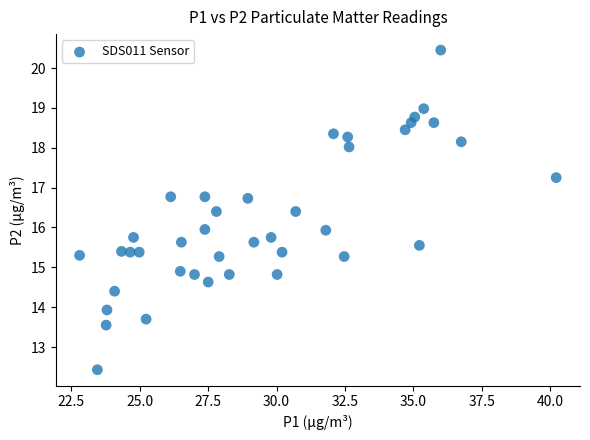

What is the range of X values (max minus min)?

17.4